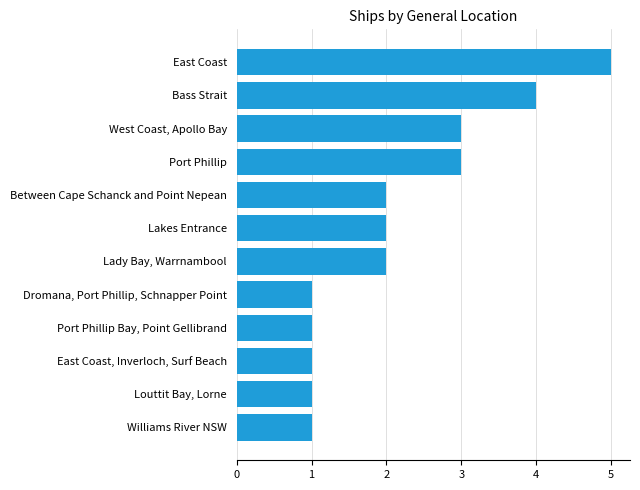

What is the average value?

2